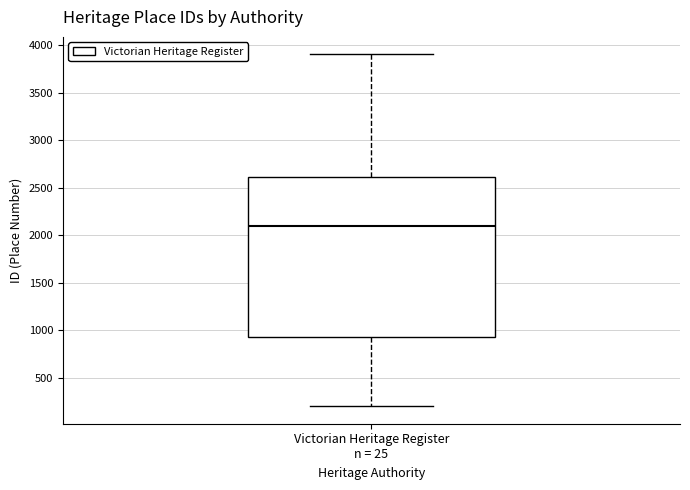

Read this box plot against the y-axis: the position of the median line, the range covered by the box, and the ends of both whiskers. The values are not printed on the chart, so give them approximately, as read against the axis.

median 2100, box 950 to 2600, whiskers 200 to 3900